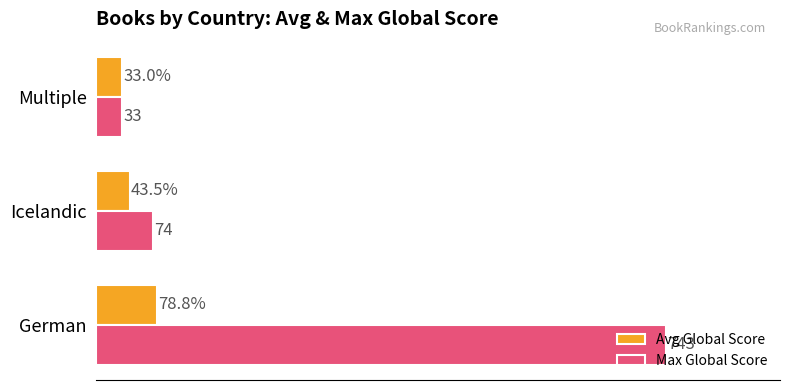

Which series changed the most between German and Icelandic?

Max Global Score